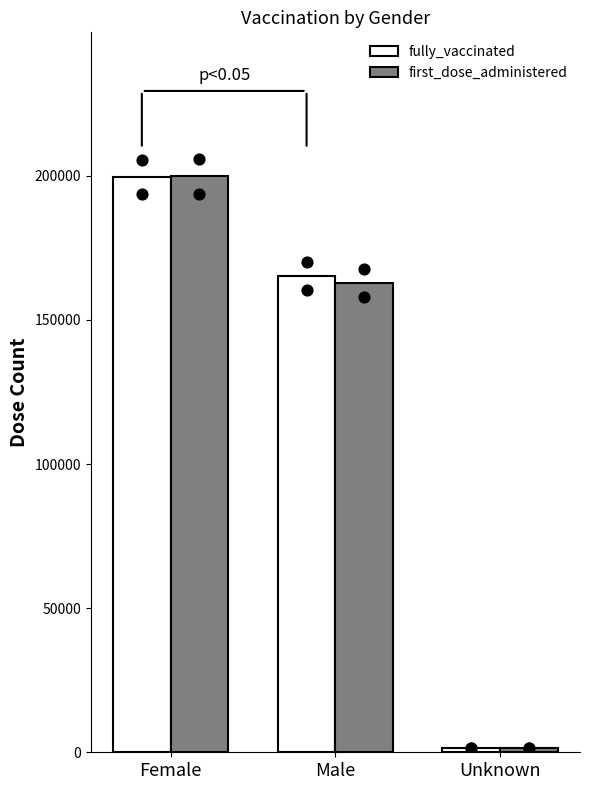

Which series contains the lowest Y value?

first_dose_administered